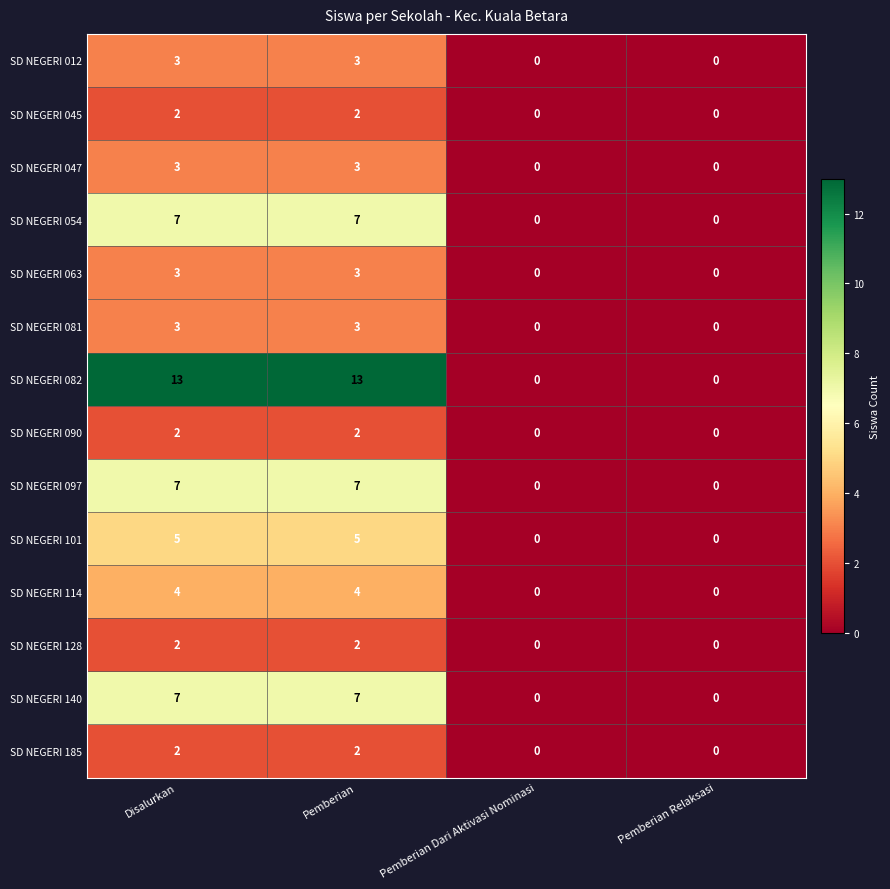

How many SD NEGERI 063 values are between 0 and 3?

4